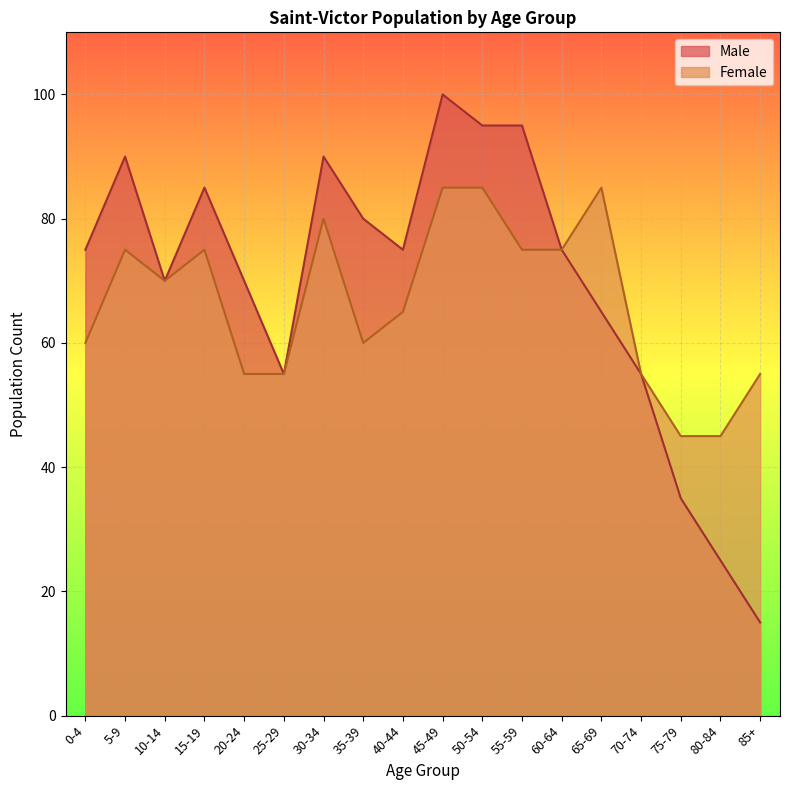

List the series in order of their peak value, highest first.

Male, Female